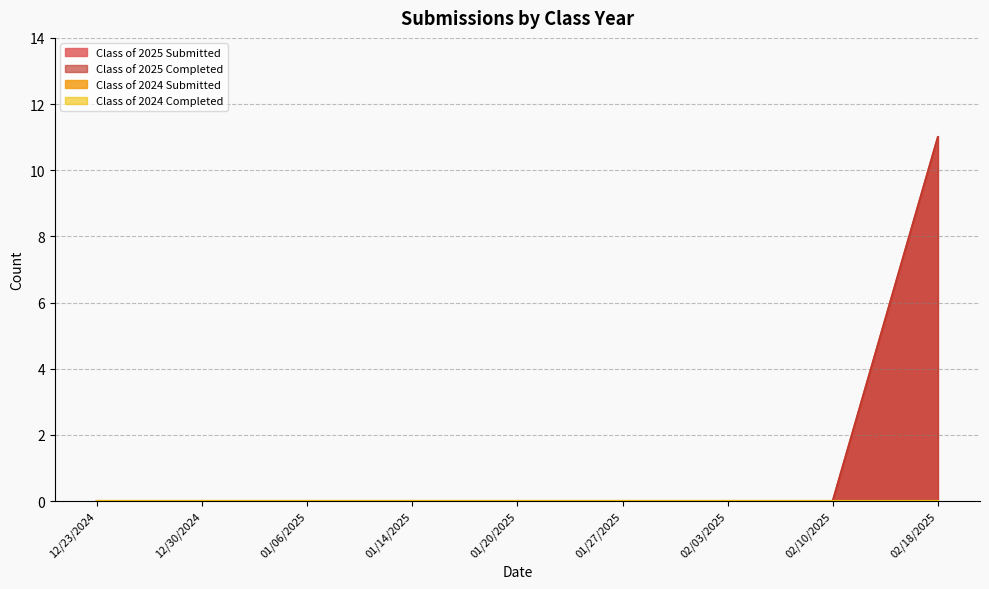

At which label does Class of 2024 Submitted reach its peak?

02/18/2025